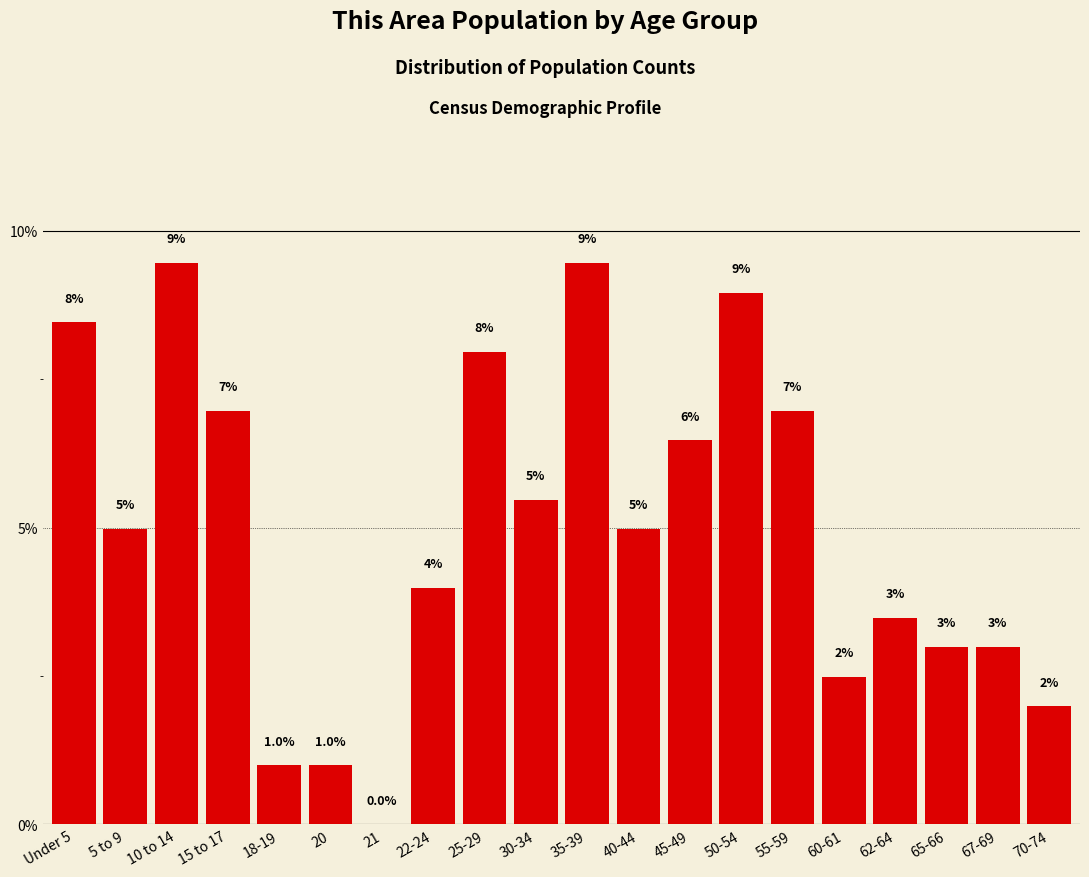

Reading left to right, transcribe all the data shown in this chart.

Under 5=8.5	5 to 9=5.0	10 to 14=9.5	15 to 17=7.0	18-19=1.0	20=1.0	21=0.0	22-24=4.0	25-29=8.0	30-34=5.5	35-39=9.5	40-44=5.0	45-49=6.5	50-54=9.0	55-59=7.0	60-61=2.5	62-64=3.5	65-66=3.0	67-69=3.0	70-74=2.0